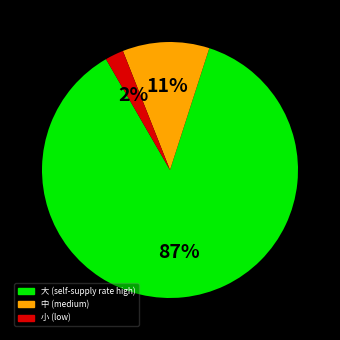

How many slices are in this pie chart?

3